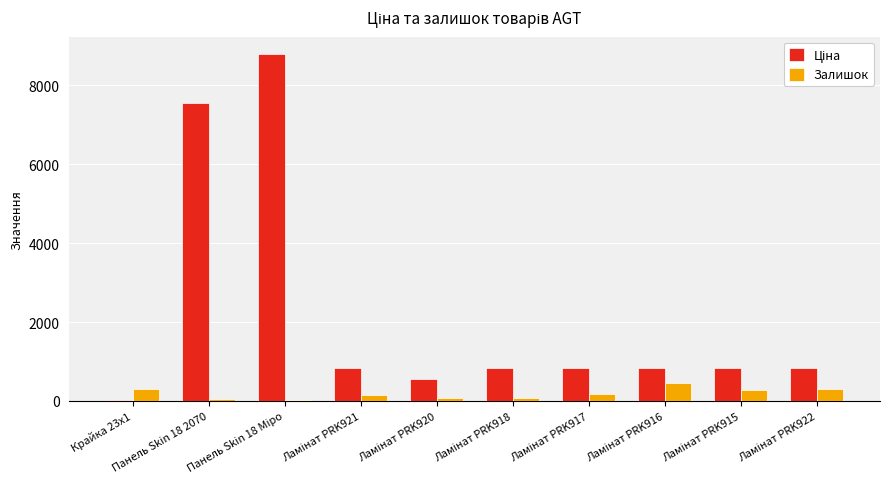

Count the number of data series in this chart.

2